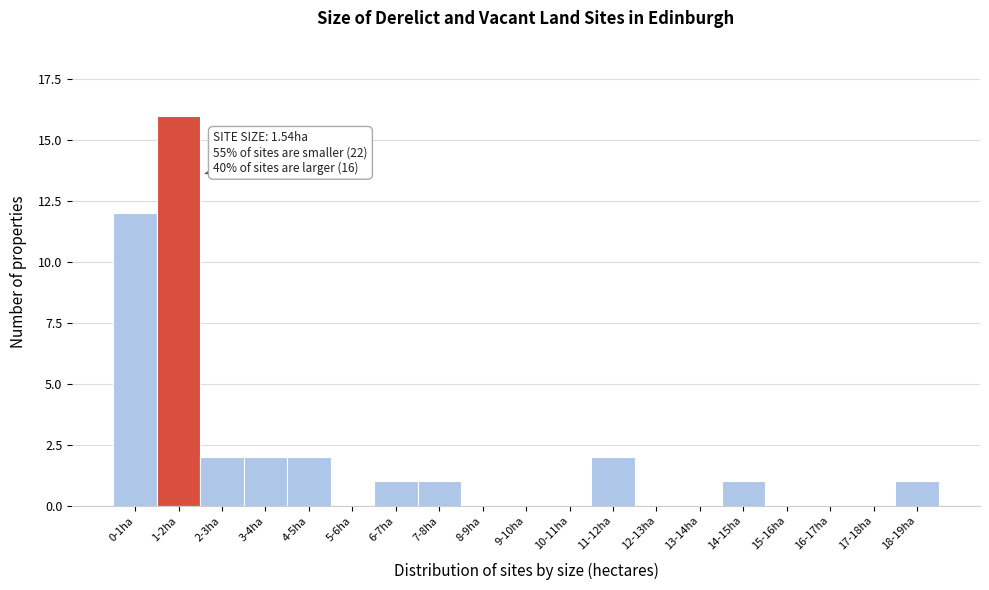

Reading left to right, extract all data points from this chart.

0-1ha=12	1-2ha=16	2-3ha=2	3-4ha=2	4-5ha=2	5-6ha=0	6-7ha=1	7-8ha=1	8-9ha=0	9-10ha=0	10-11ha=0	11-12ha=2	12-13ha=0	13-14ha=0	14-15ha=1	15-16ha=0	16-17ha=0	17-18ha=0	18-19ha=1